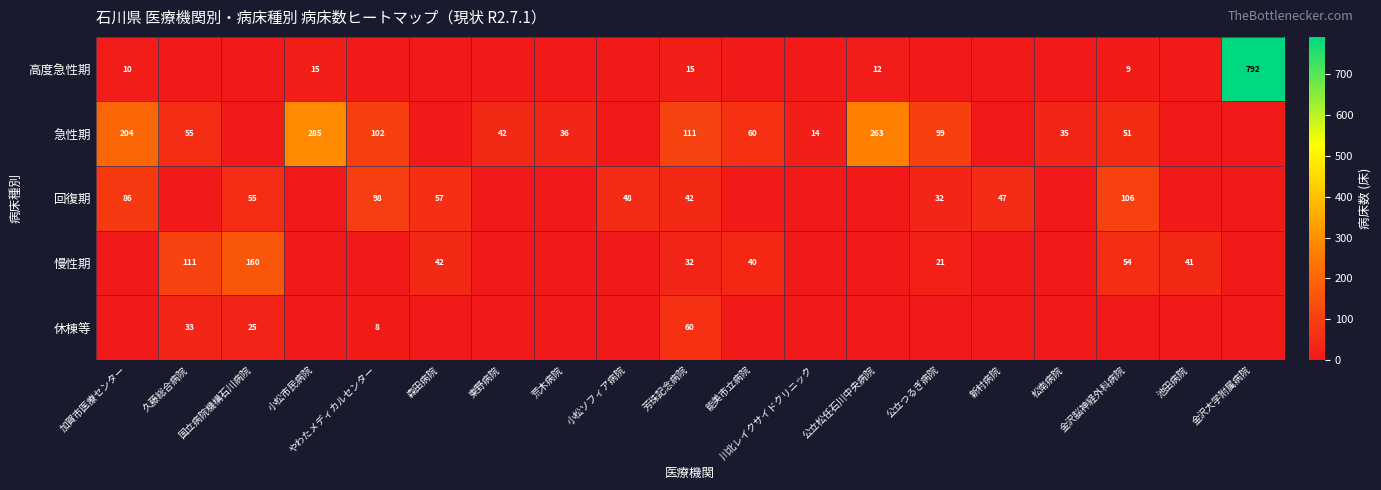

The 回復期 series shows 47 at 新村病院. True or false?

True